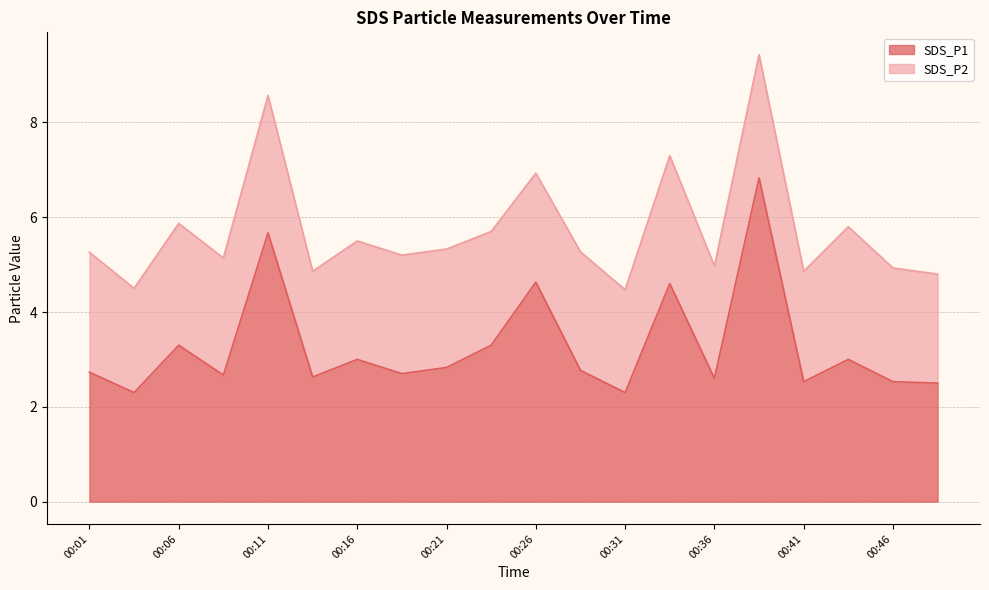

What is the minimum value shown in the chart?

2.3